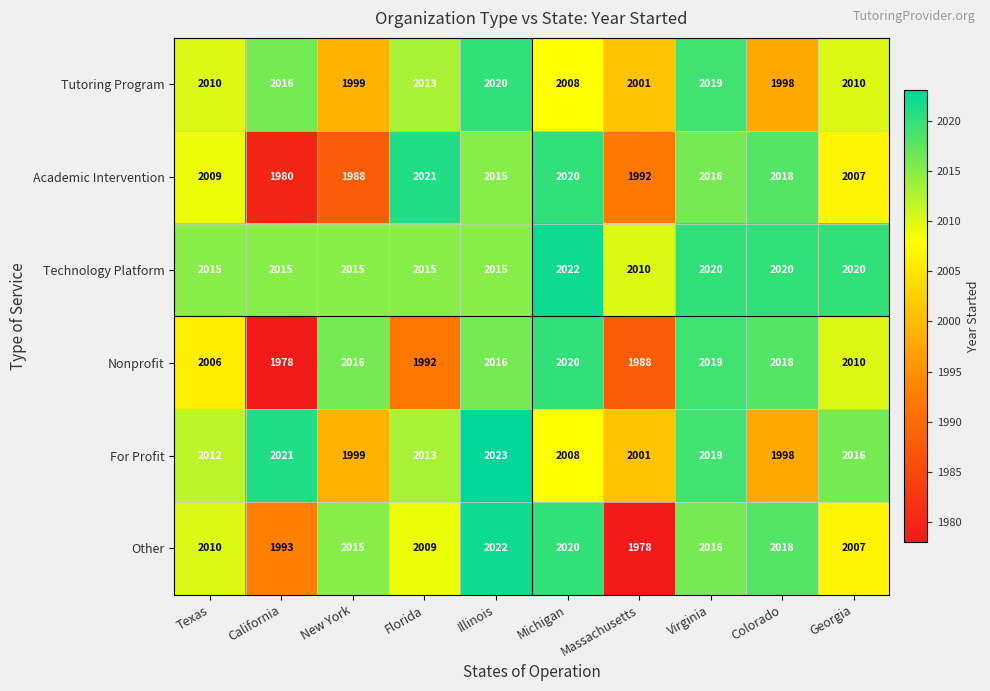

Between California and New York, which series saw the biggest shift?

Nonprofit